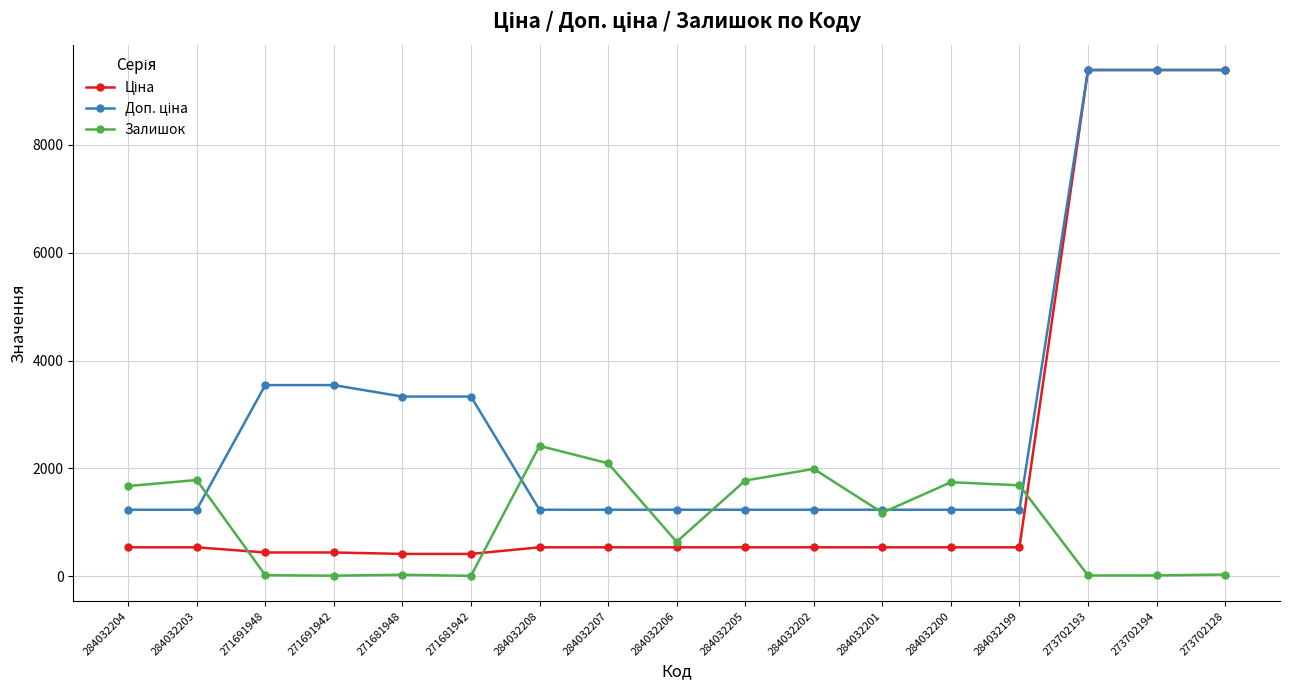

What is the maximum value for Залишок?

2419.0